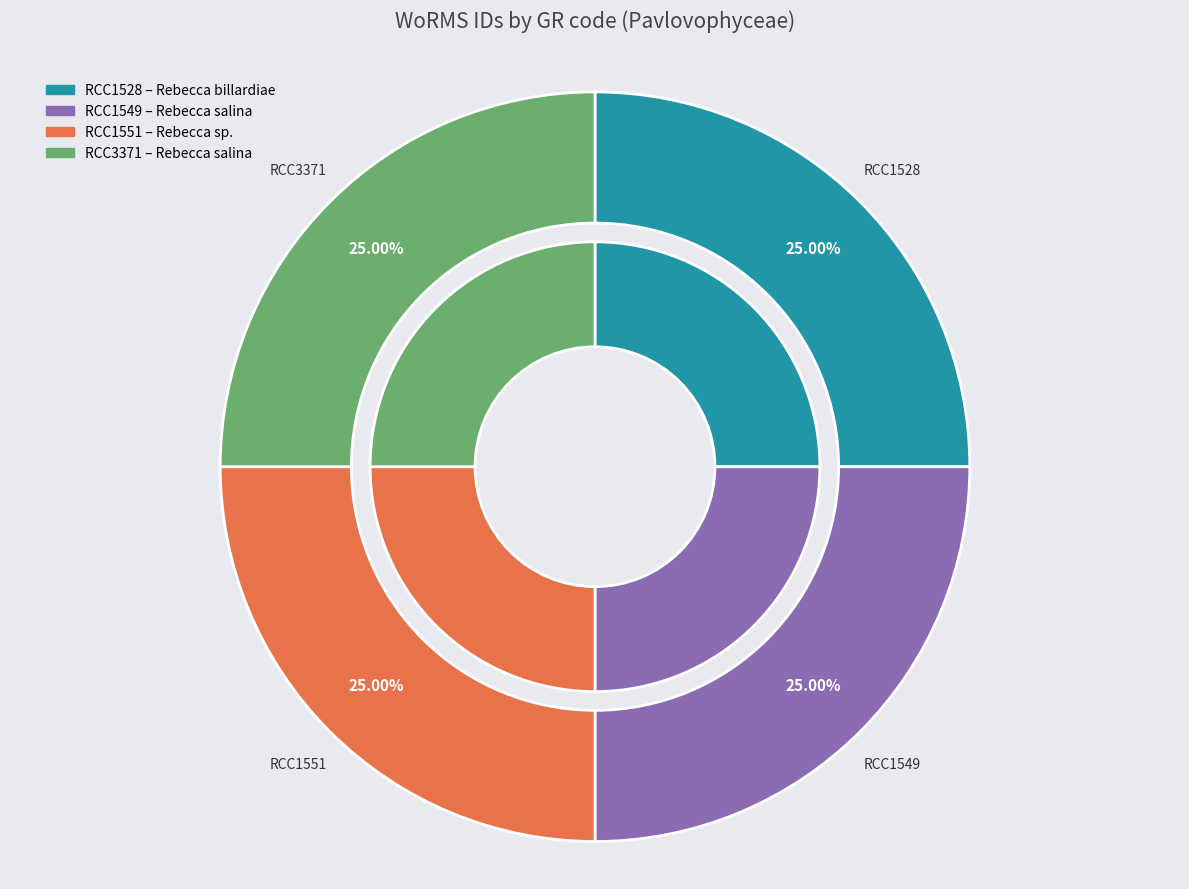

How many slices are in this pie chart?

4